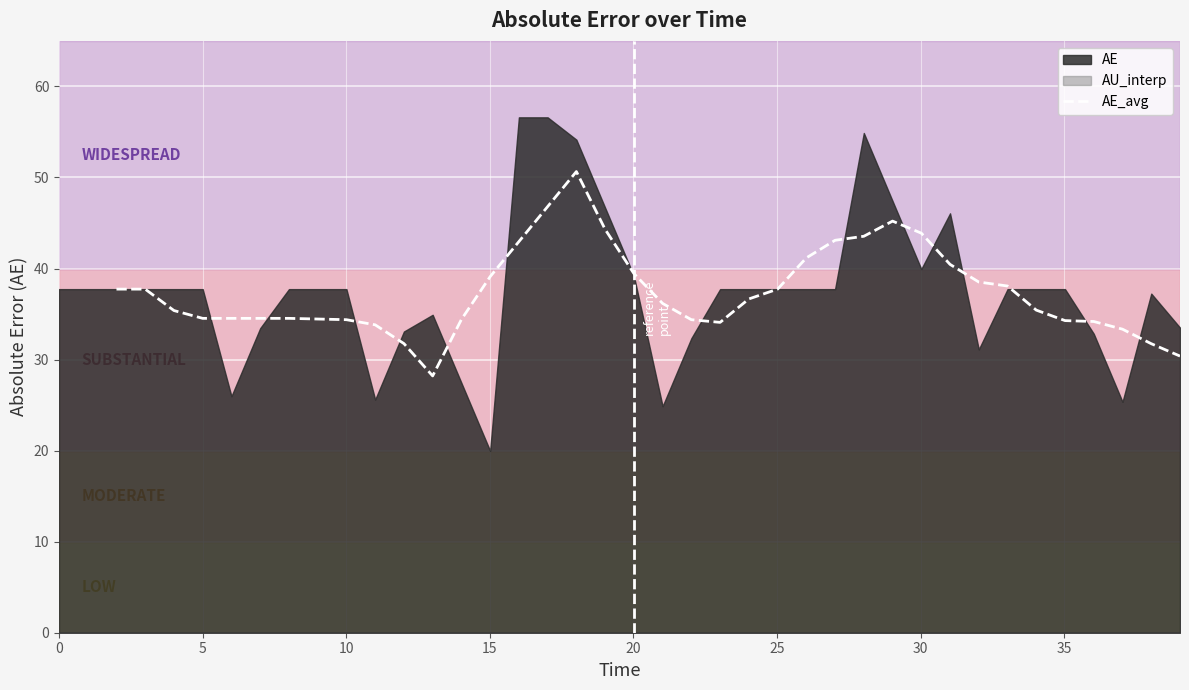

What is the lowest value of the AE_avg series?

28.2